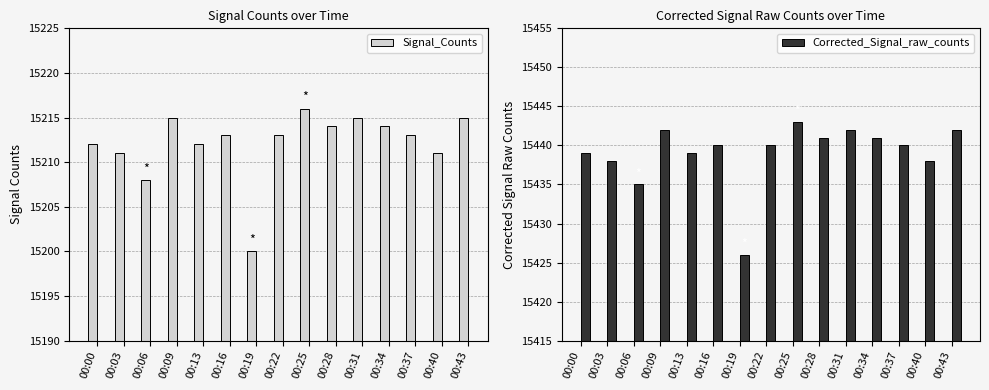

True or false: Signal_Counts has a value of 15215 at 00:43.

True